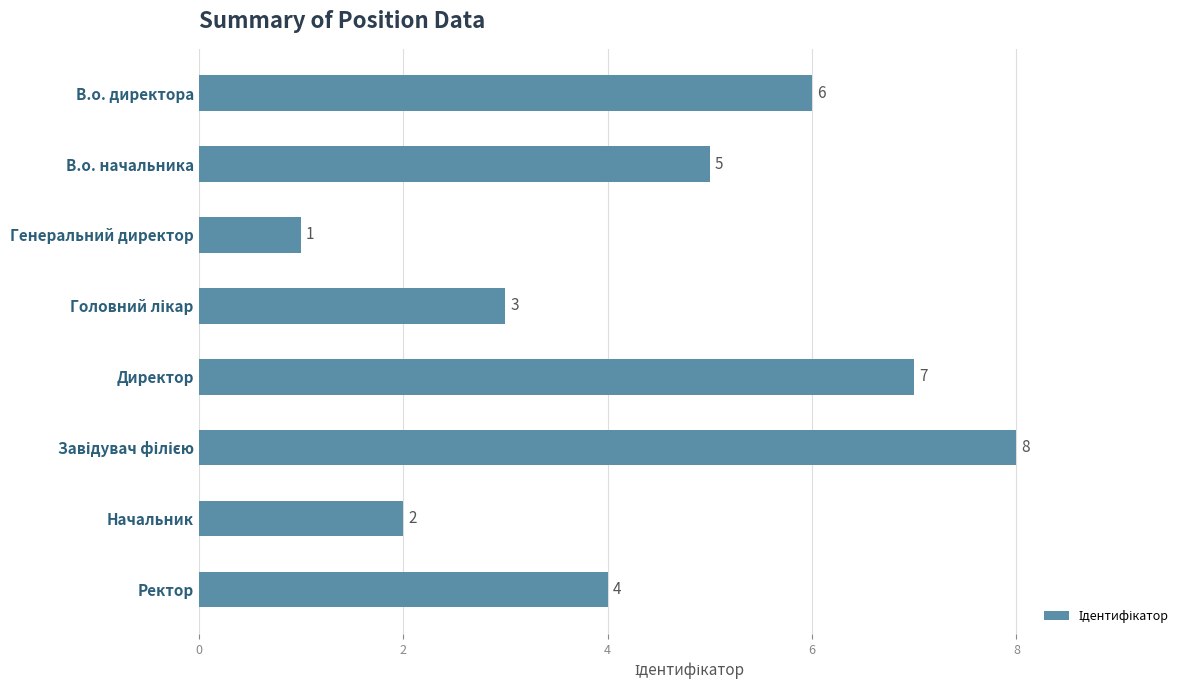

Between Начальник and В.о. директора, which is larger?

В.о. директора